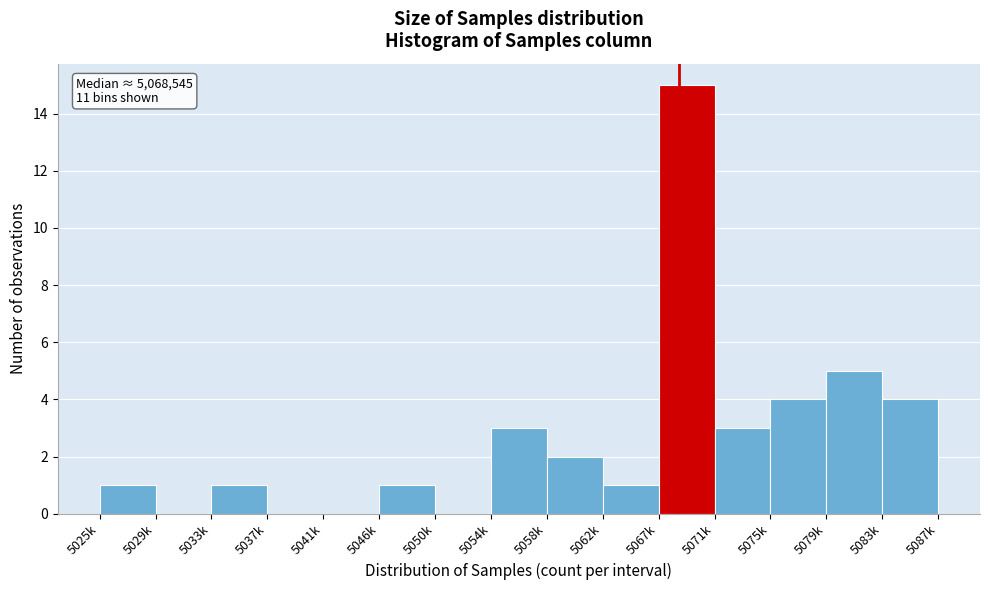

Reading right to left, transcribe all the data shown in this chart.

5083k=4	5079k=5	5075k=4	5071k=3	5067k=15	5062k=1	5058k=2	5054k=3	5050k=0	5046k=1	5041k=0	5037k=0	5033k=1	5029k=0	5025k=1